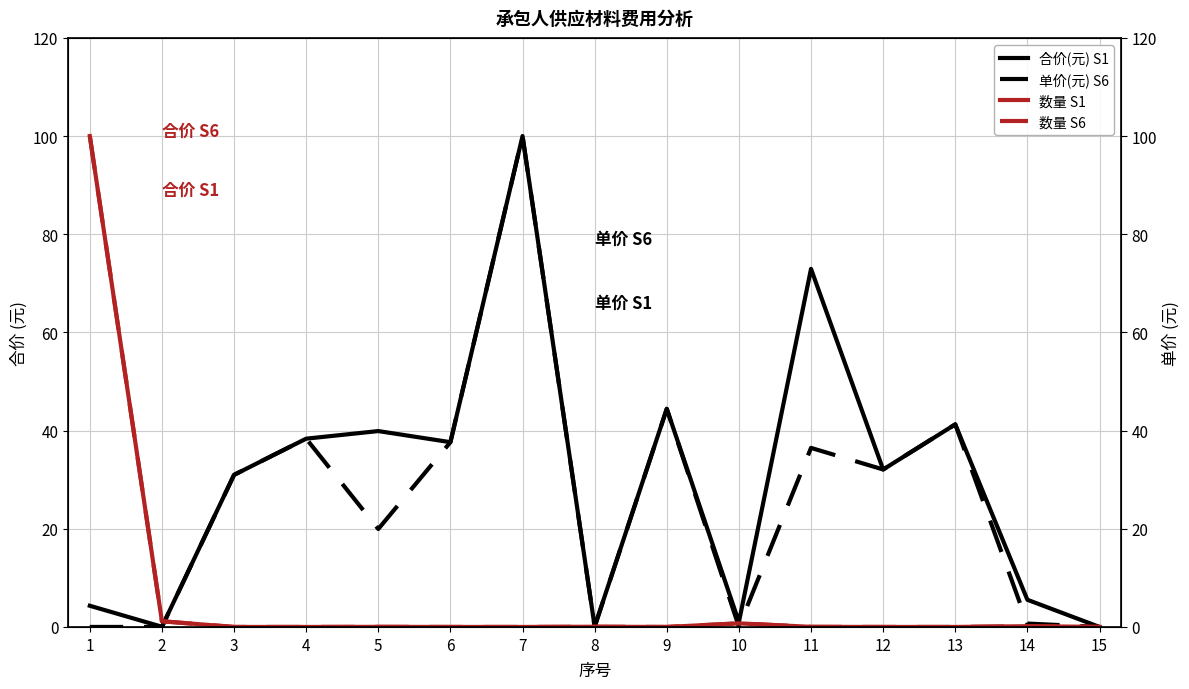

How many lines are shown in the chart?

4